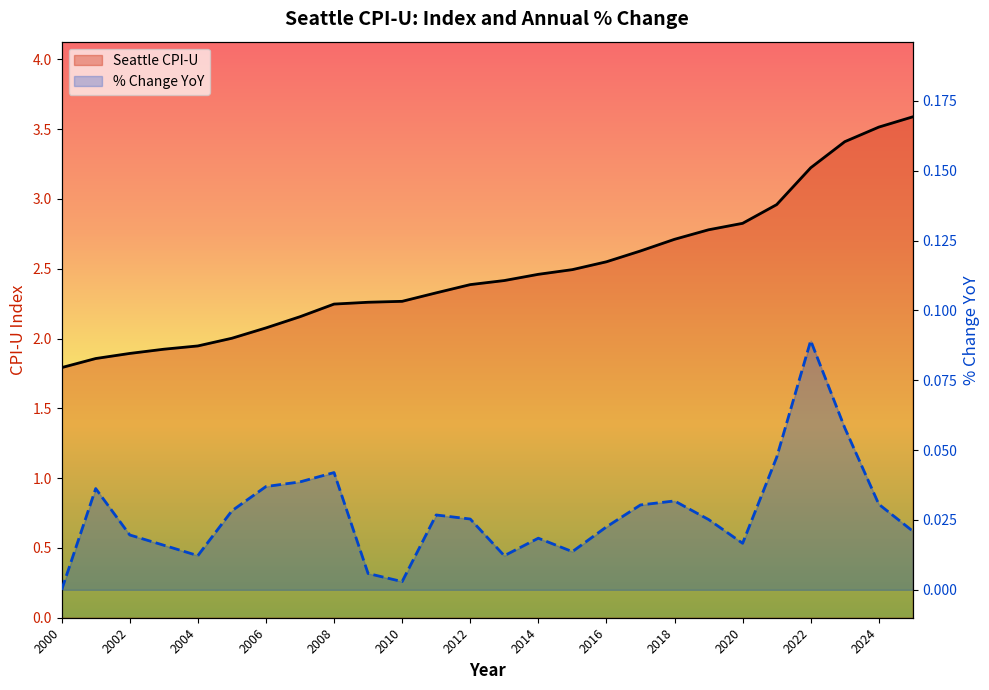

What is the total value across all series at 2006?

2.1